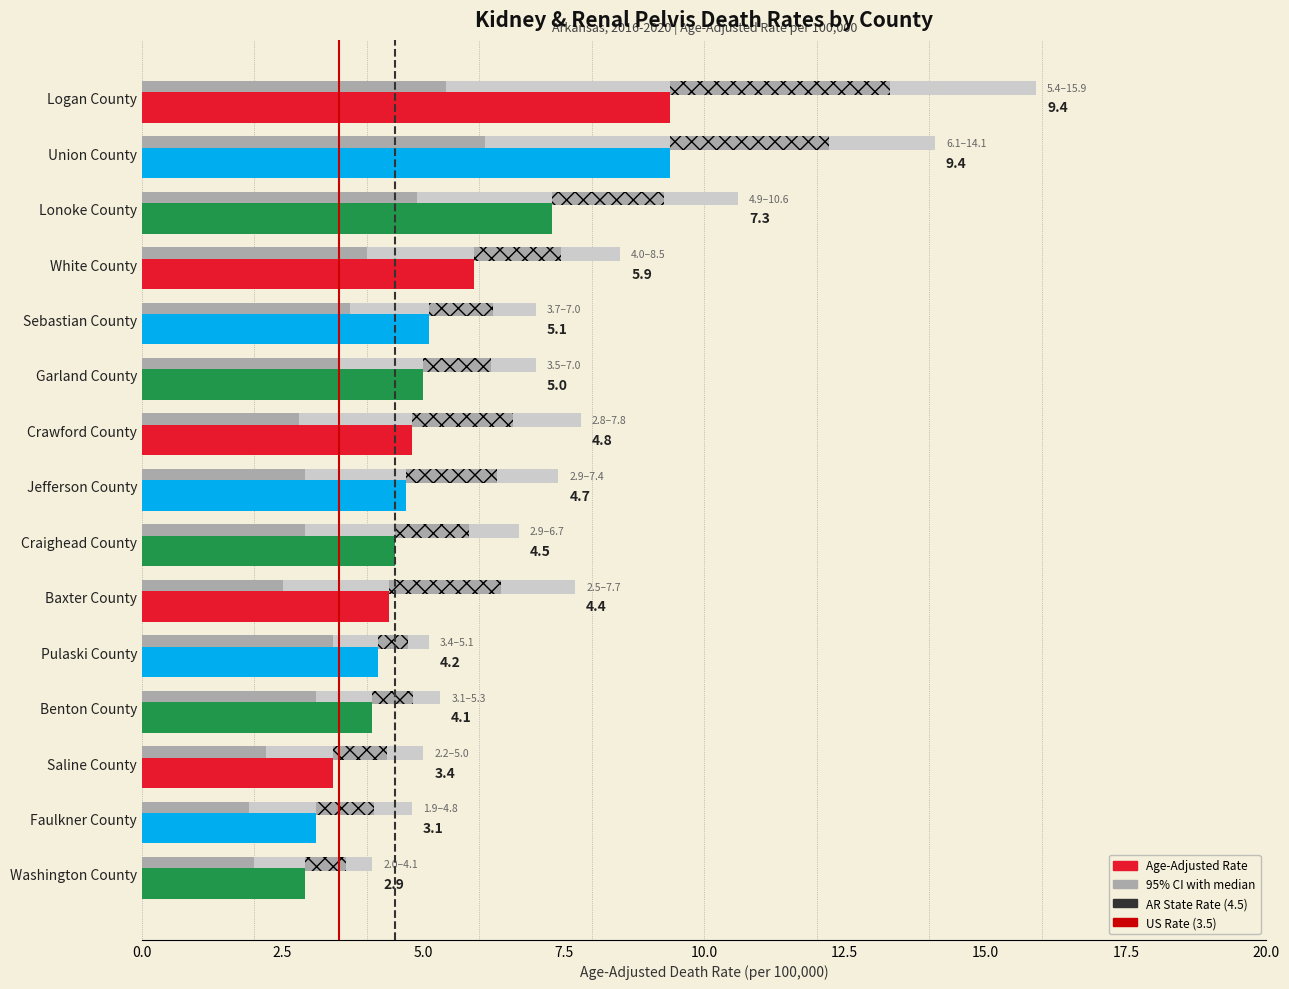

How many values in the upper_ci series exceed 7?

7